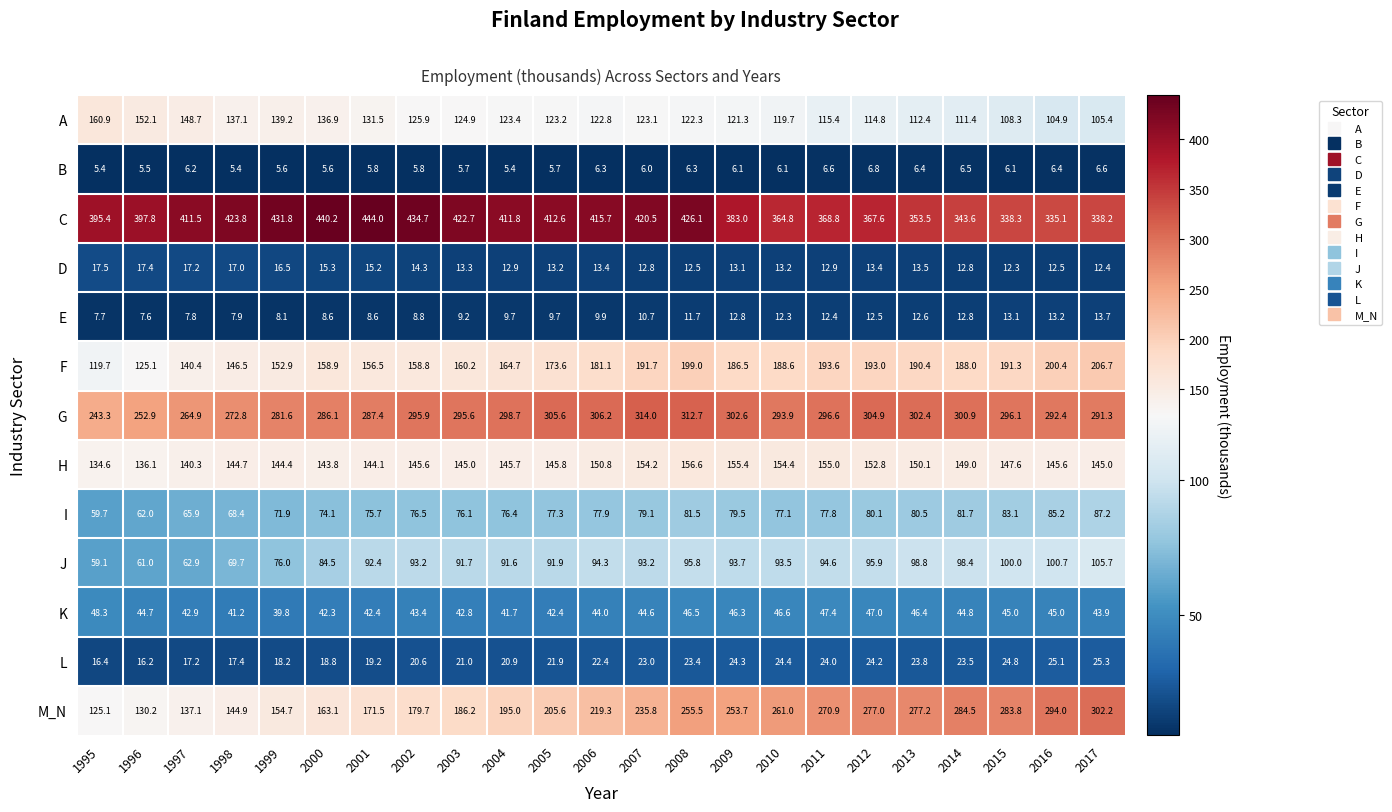

What is the difference between the second highest and second lowest values in the B series?

1.2